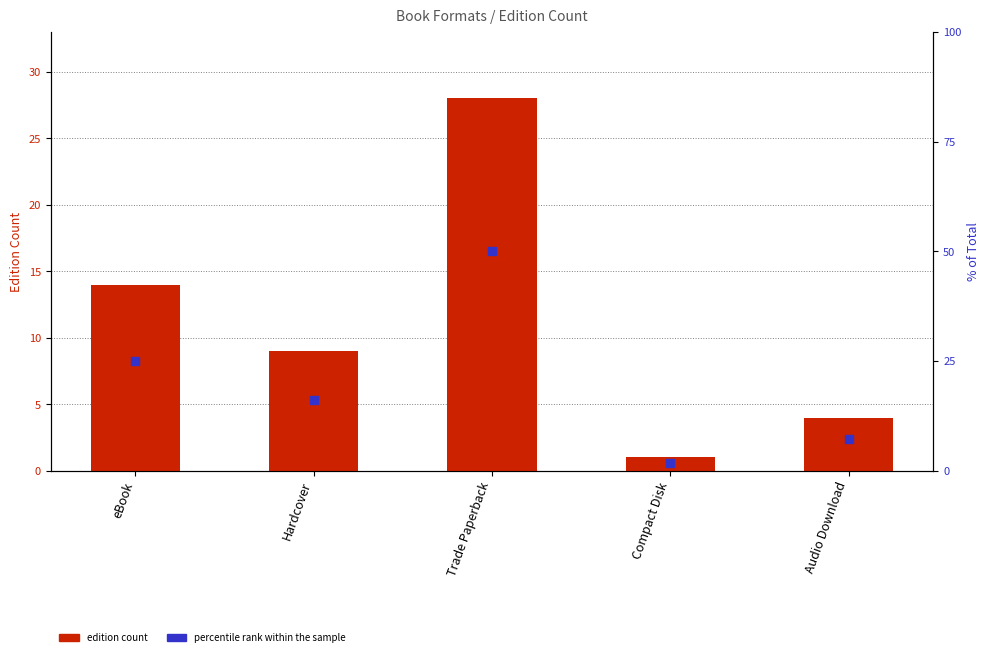

Which series has the largest Y range (max minus min)?

percentile rank within the sample